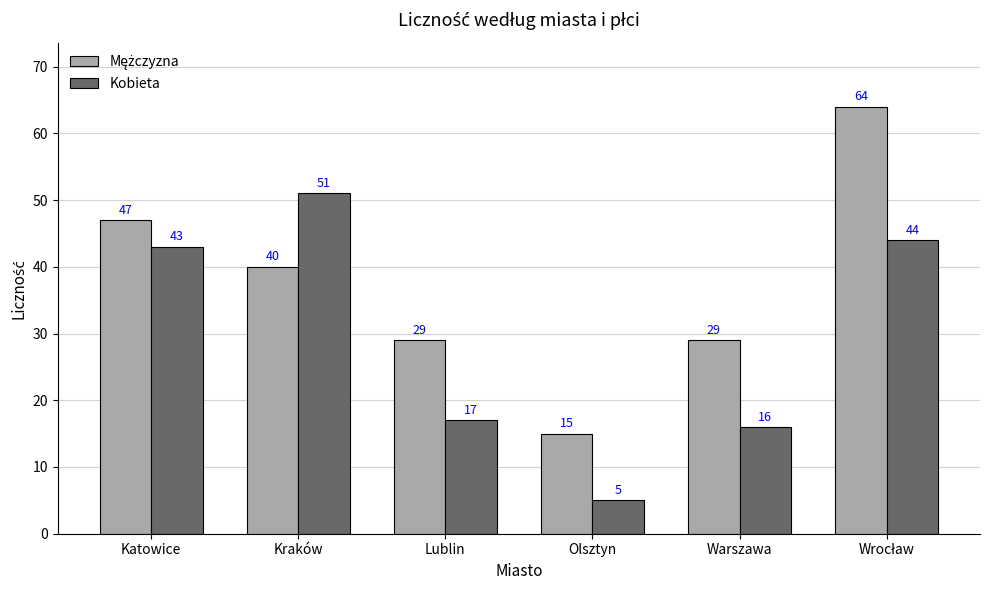

What is the total value across all series at Katowice?

90